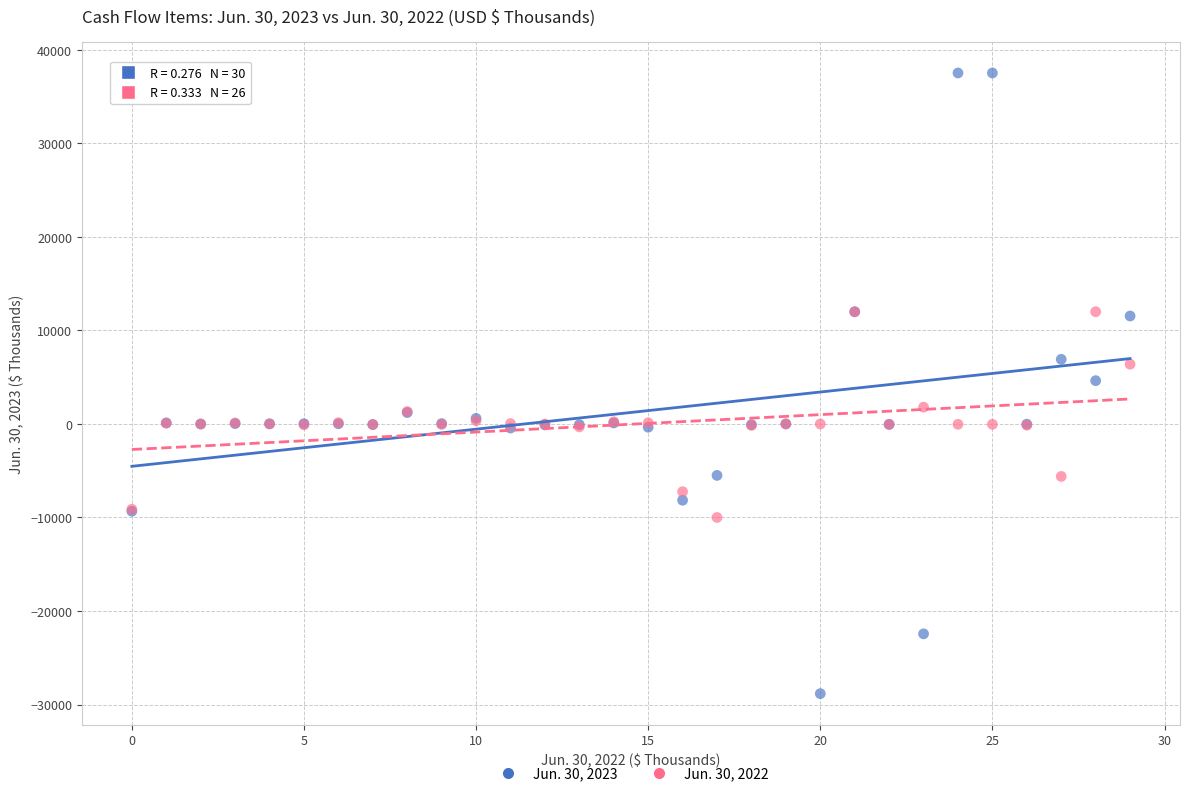

Which series has the widest spread of Y values?

Jun. 30, 2023